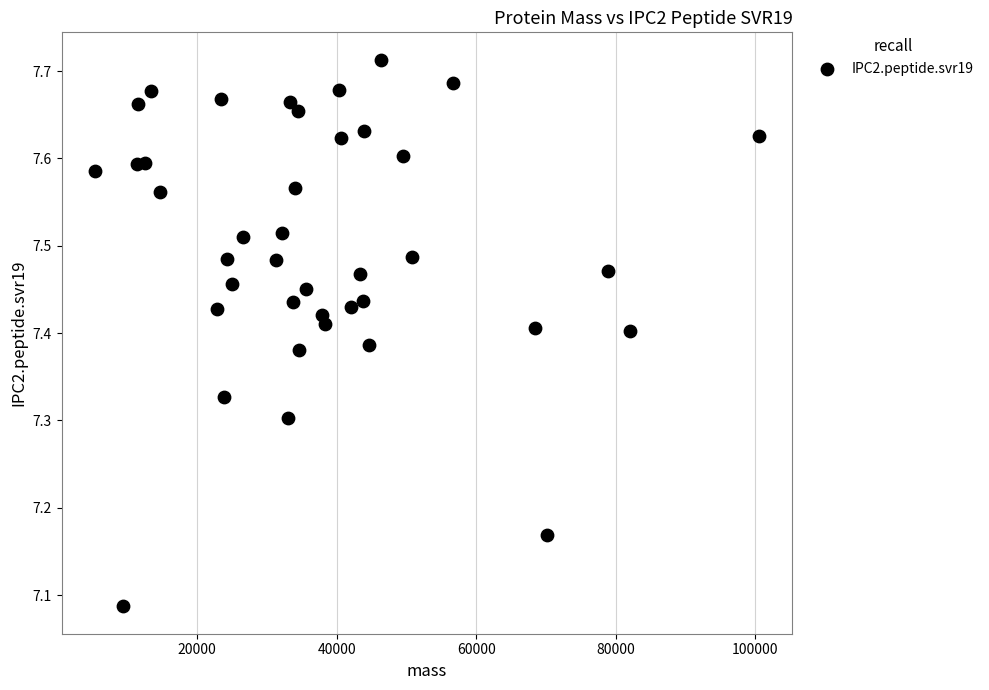

What is the range of Y values (max minus min)?

0.6